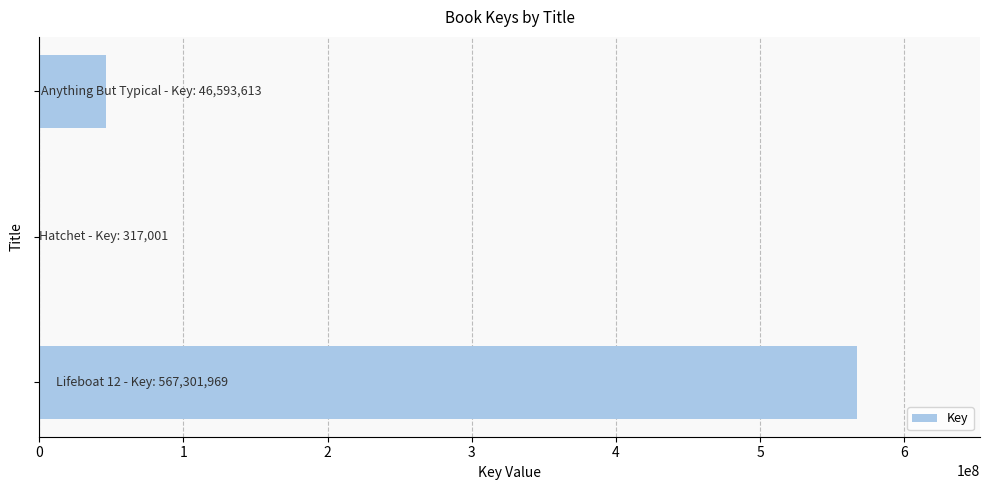

What is the sum of all values?

614212583